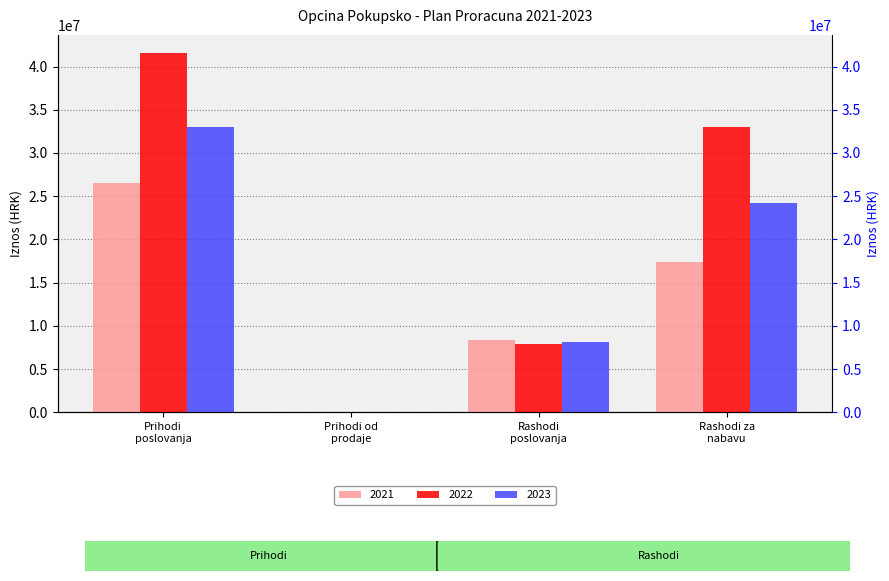

How many values in 2023 are above zero?

3